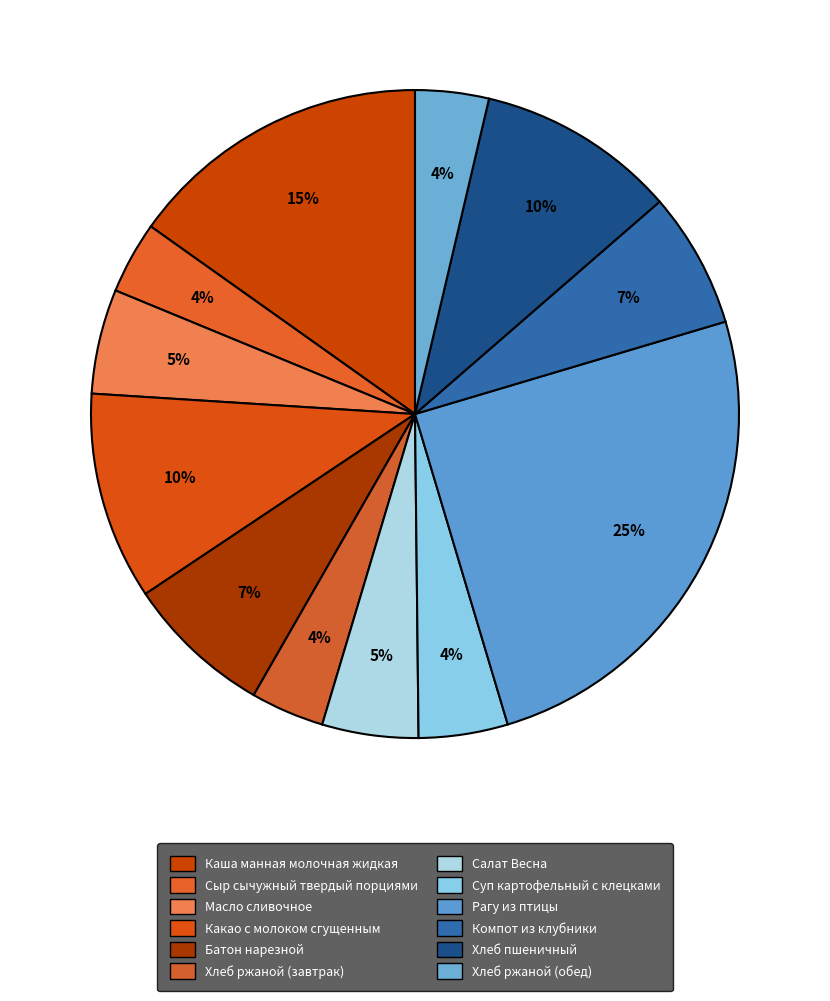

To the nearest percent, what is the difference between the largest and smallest slice percentages?

21%